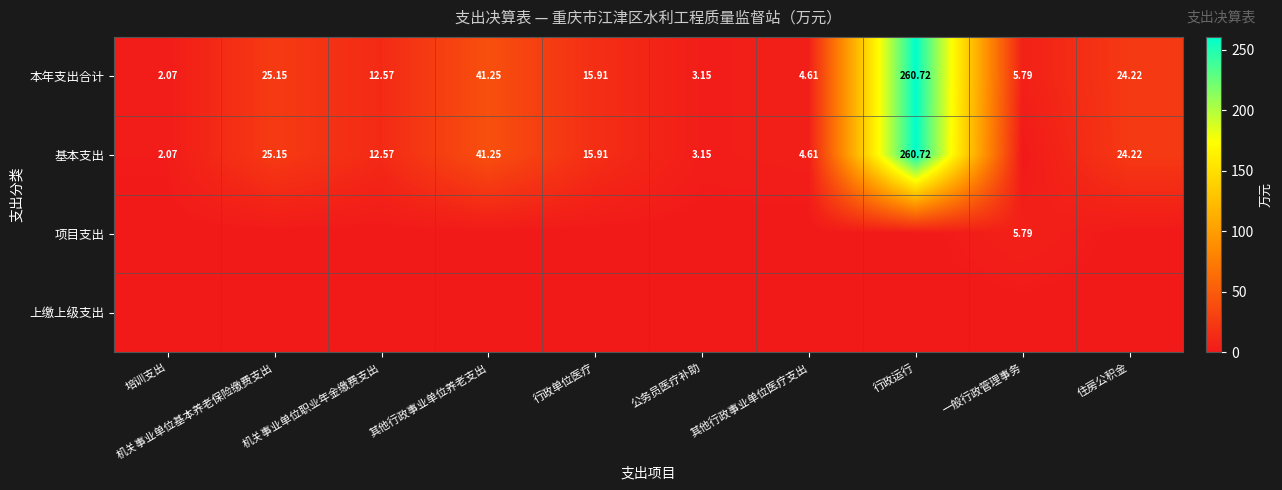

Where is 本年支出合计 nearest to the value 131?

其他行政事业单位养老支出